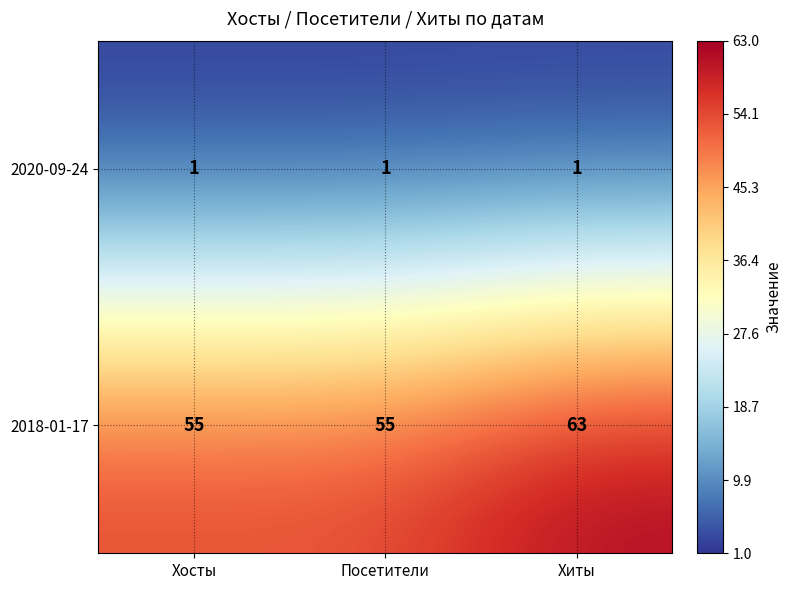

Read the 2018-01-17 value at Хосты.

55